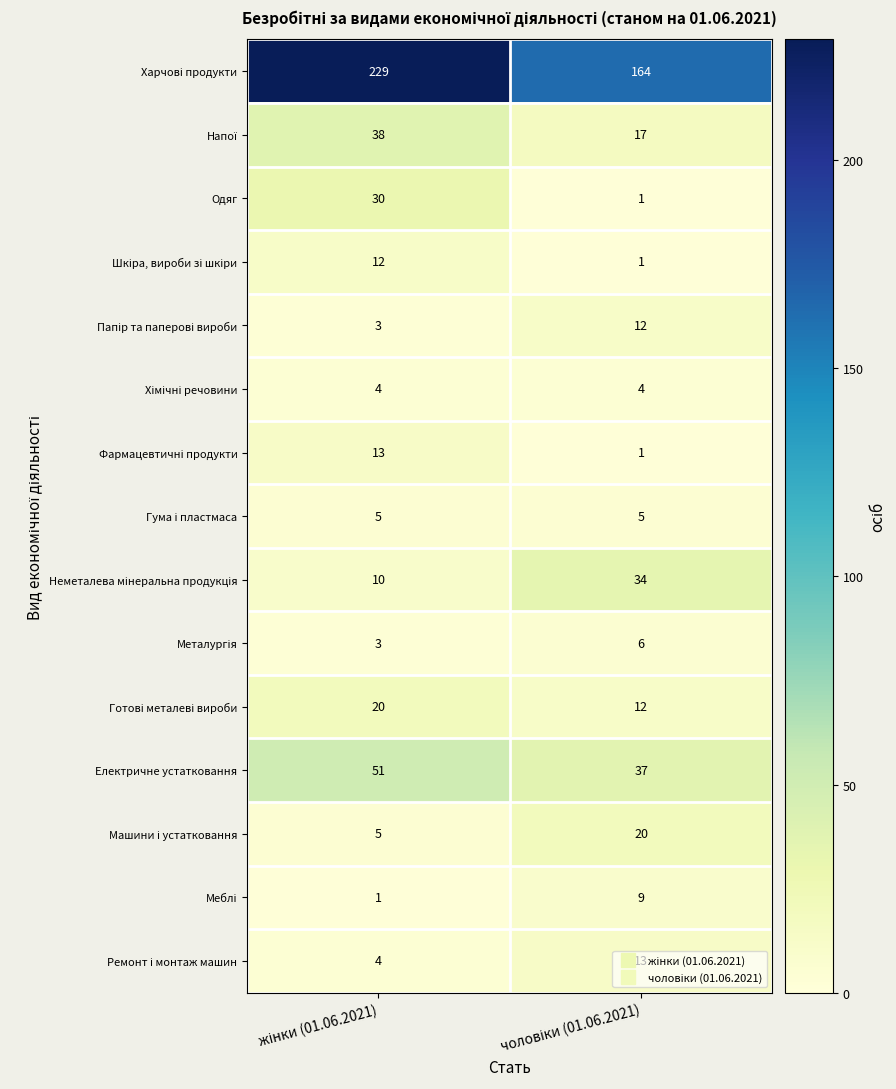

What is the maximum value for Одяг?

30